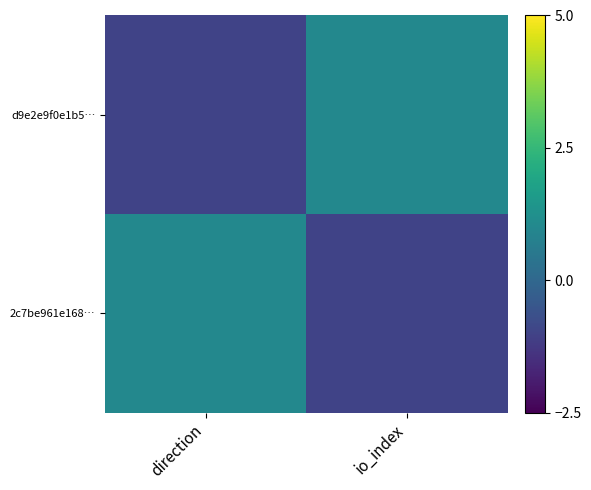

Which series has the largest total across all categories?

d9e2e9f0e1b5…